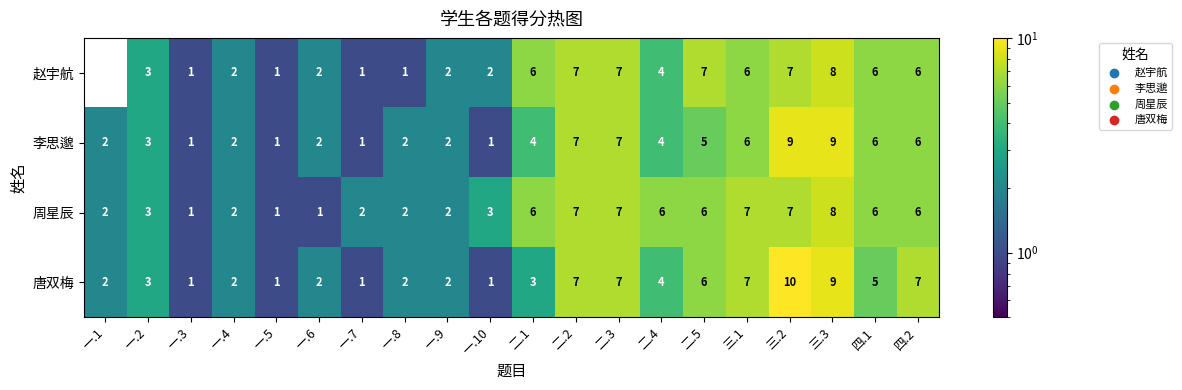

What is the sum of all 唐双梅 values?

82